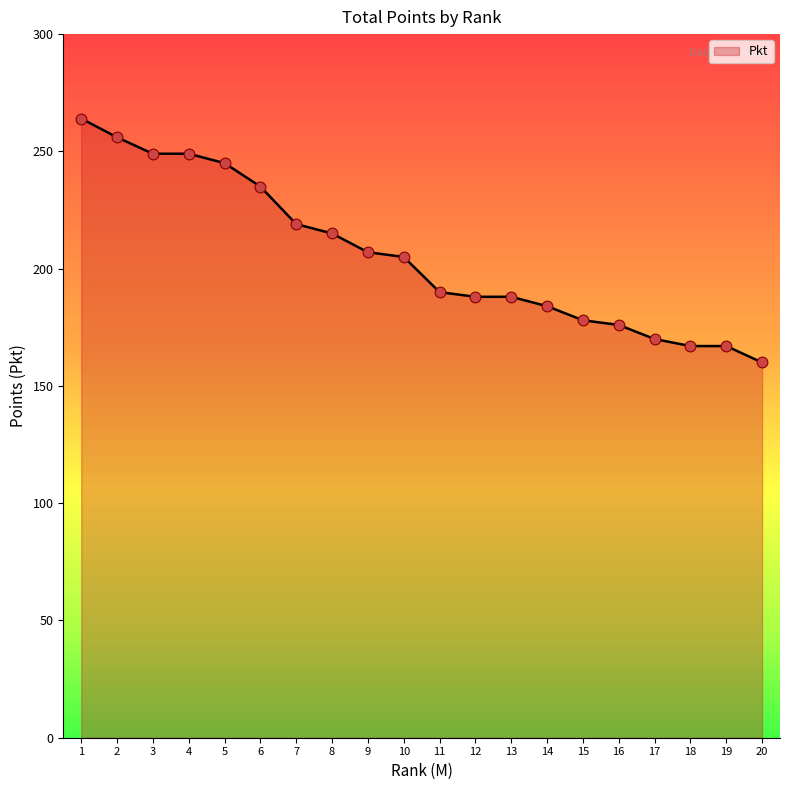

Approximately how many times larger is the value at 13 compared to 5?

0.8